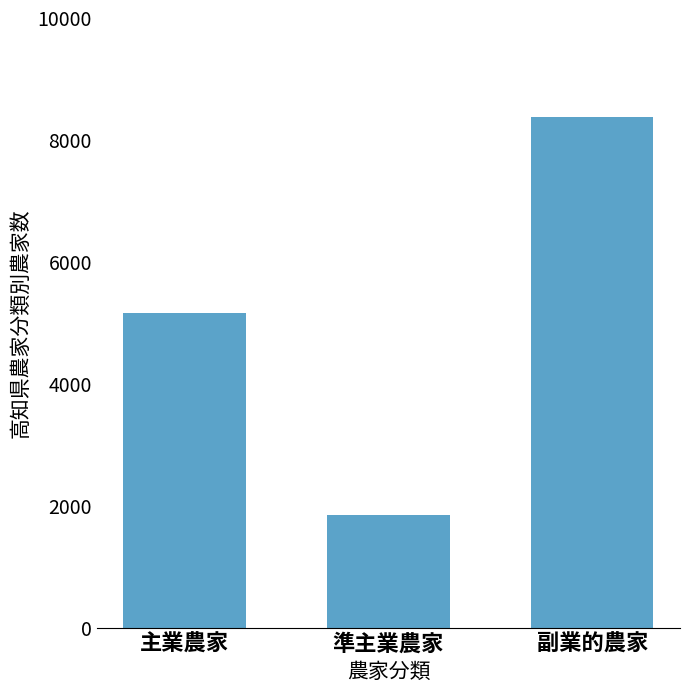

The value at 準主業農家 is 1244. True or false?

False